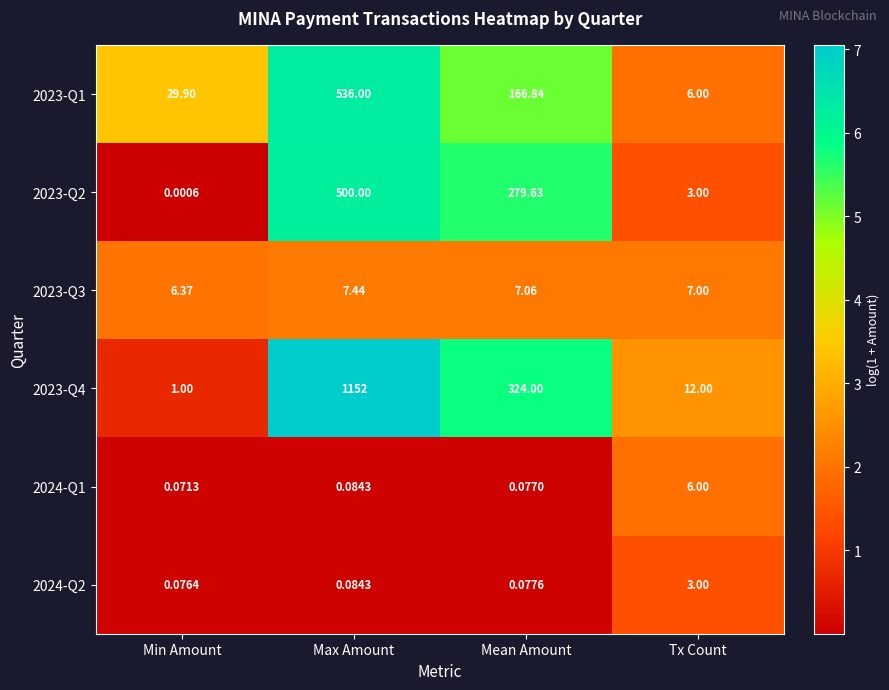

Which series has the largest range (max minus min)?

2023-Q4